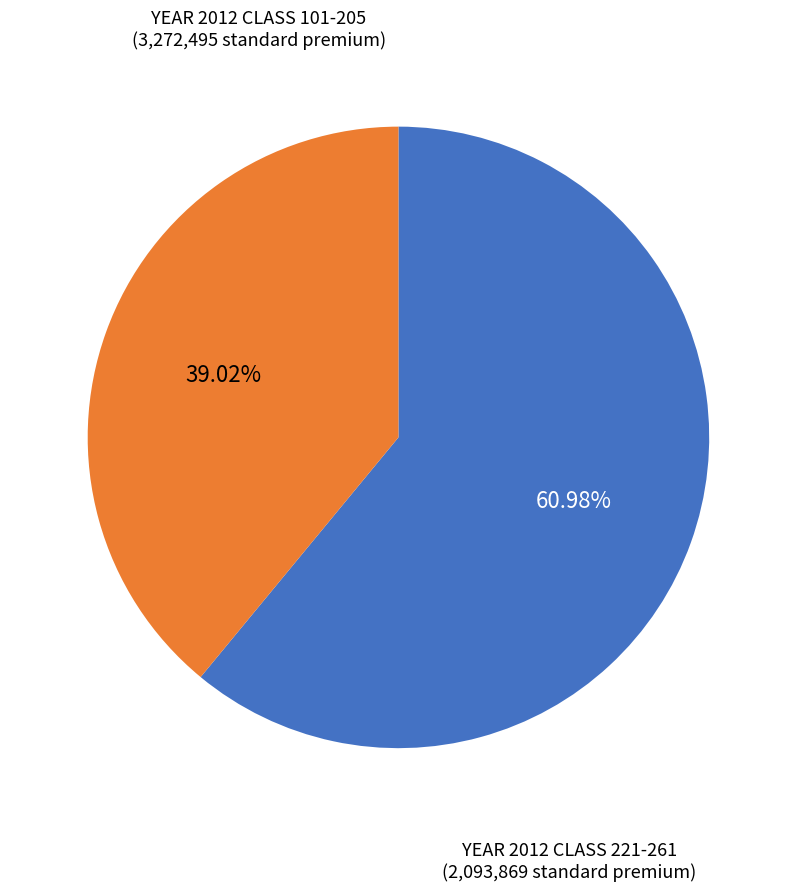

Is there a majority slice in this chart?

Yes